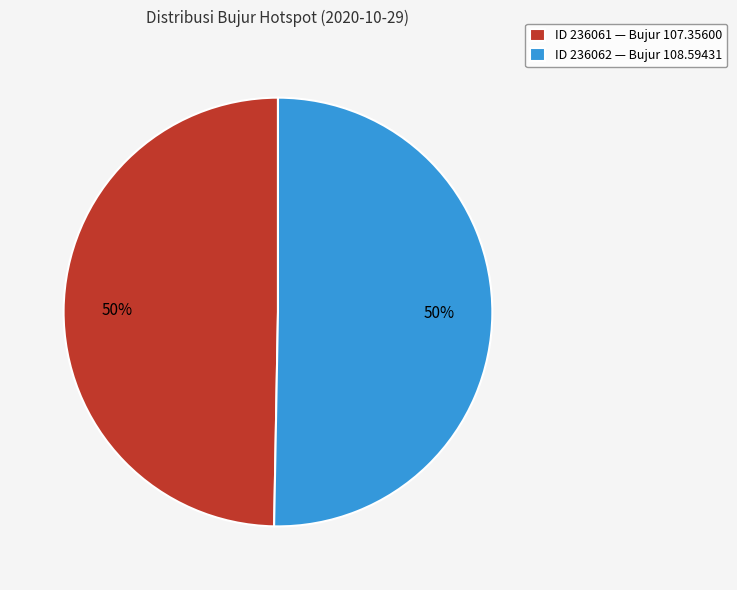

What is the ratio of the value at ID 236062 — Bujur 108.59431 to the value at ID 236061 — Bujur 107.35600?

1.0